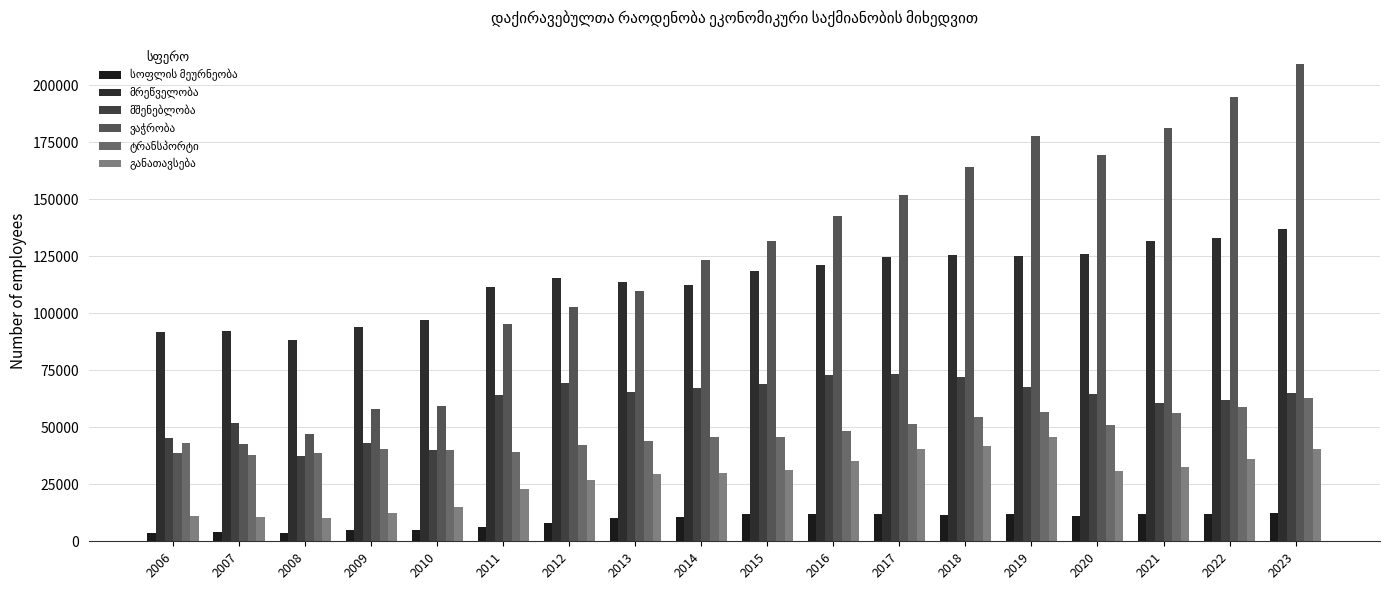

Which series changed the most between 2008 and 2020?

ვაჭრობა